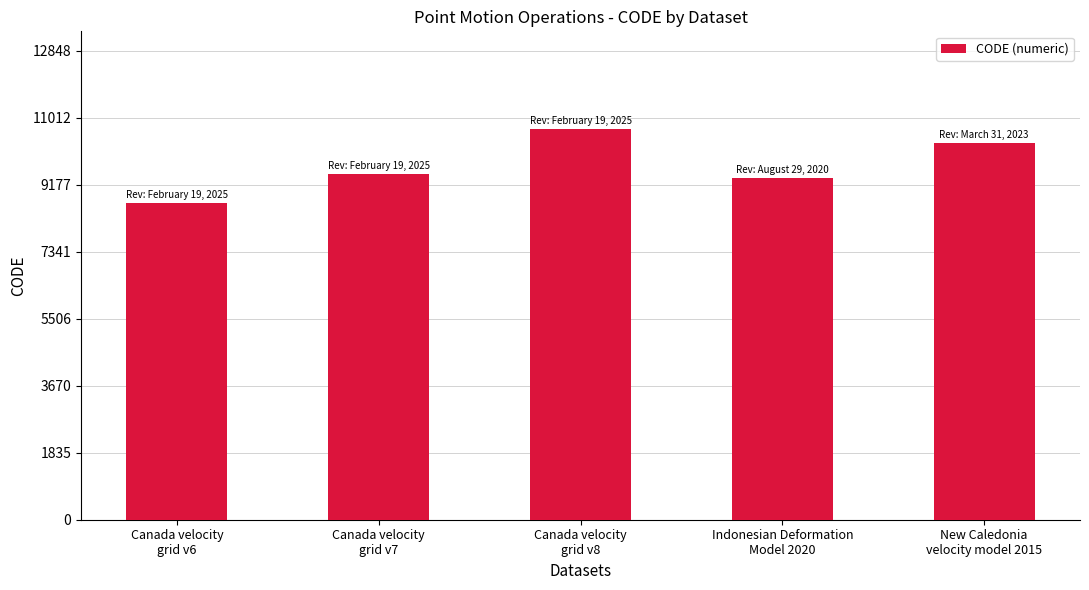

Rank the categories by value from lowest to highest.

Canada velocity
grid v6, Indonesian Deformation
Model 2020, Canada velocity
grid v7, New Caledonia
velocity model 2015, Canada velocity
grid v8